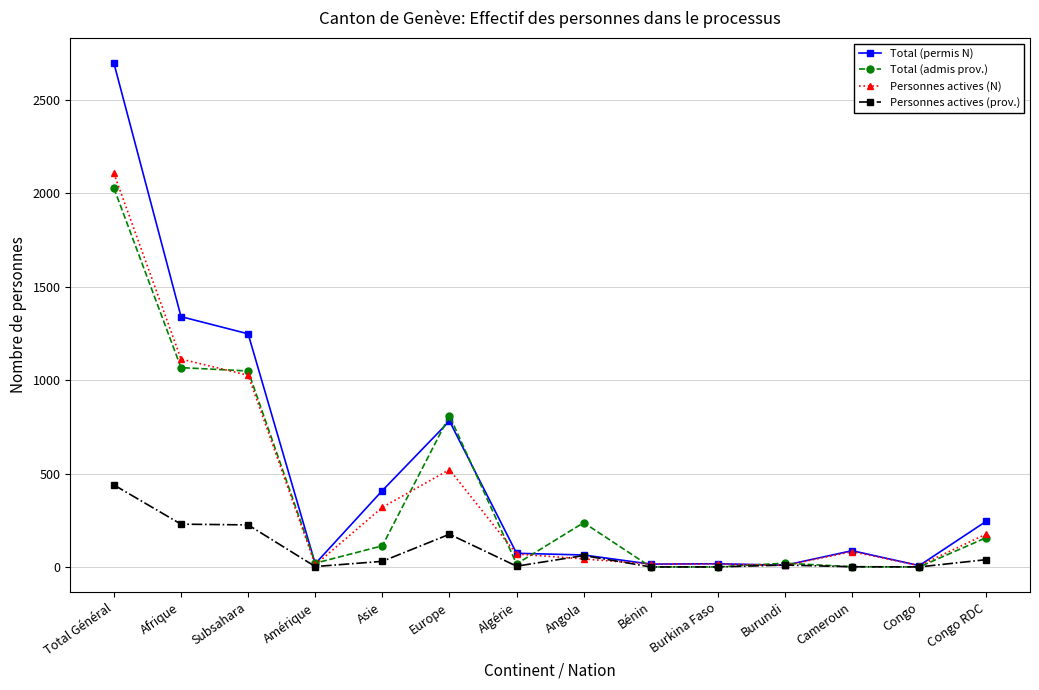

What is the average value of the Total (permis N) series?

501